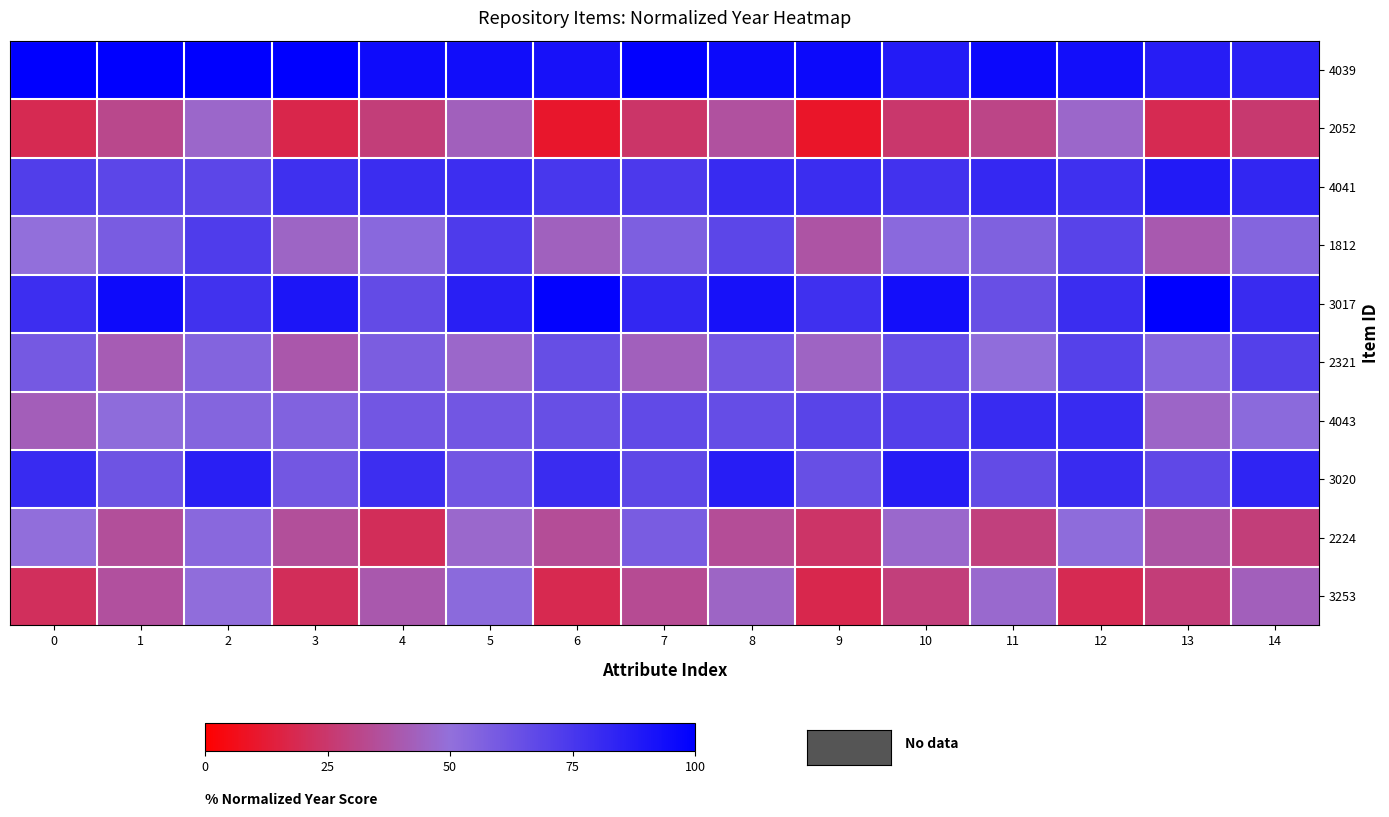

Rank the series by their maximum value, from lowest to highest.

2052, 3253, 2224, 2321, 1812, 4043, 3020, 4041, 4039, 3017